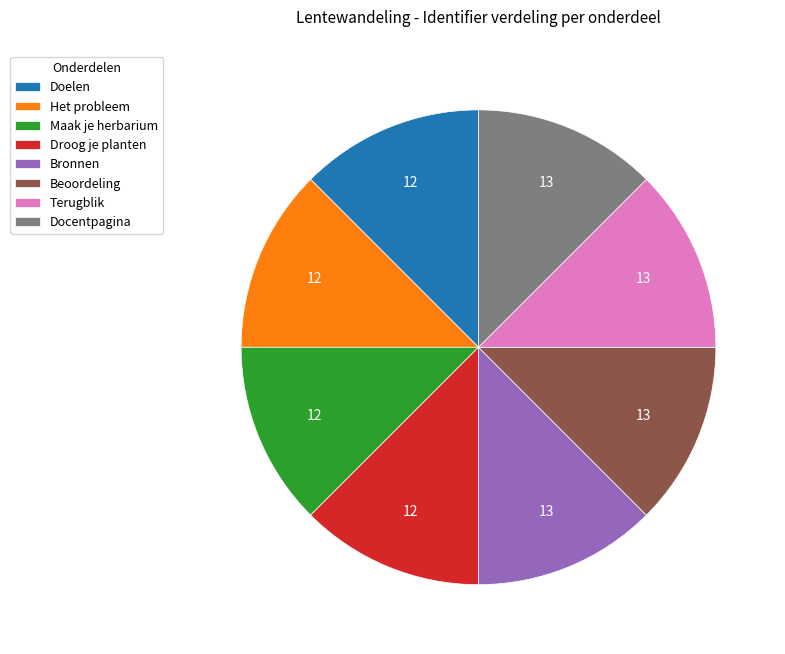

Approximately how many times larger is the value at Doelen compared to Bronnen?

1.0